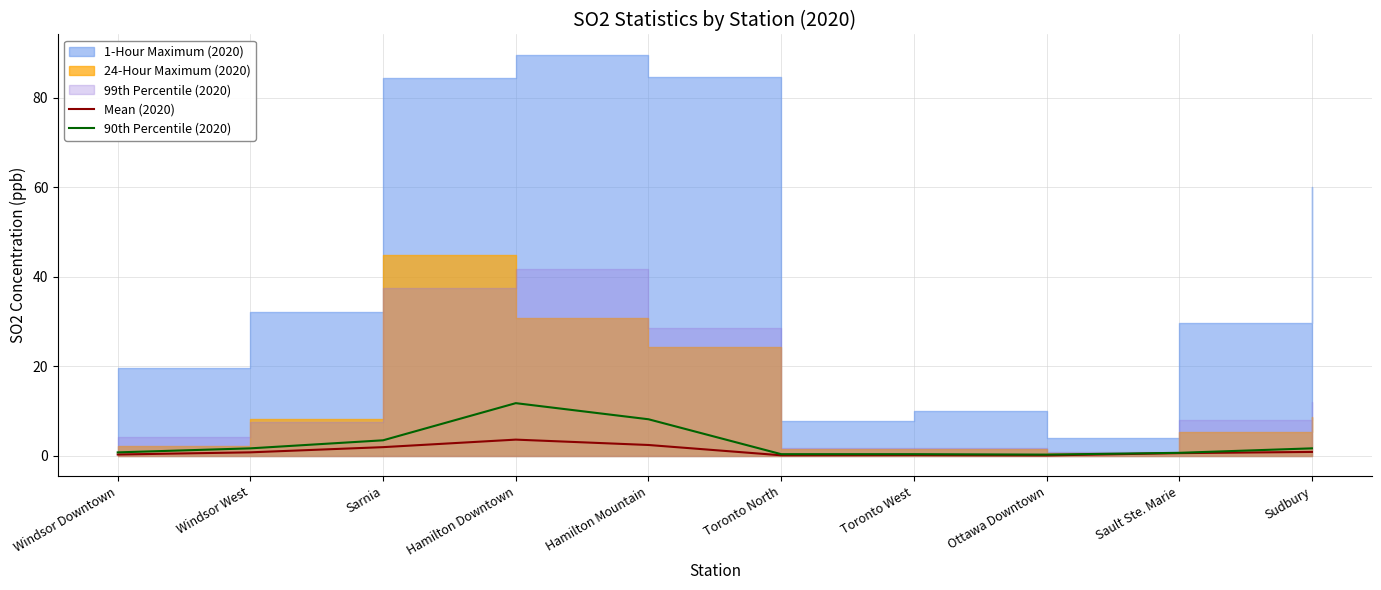

Read the 90th Percentile (2020) value at Hamilton Mountain.

8.2